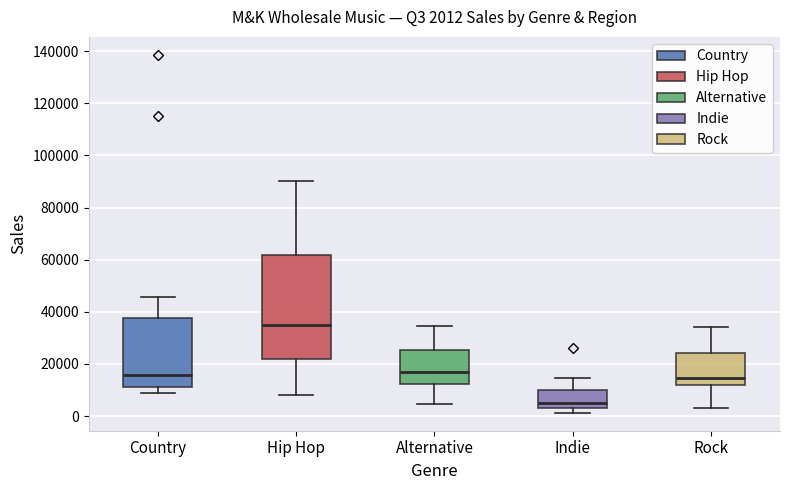

Which box's median line is the highest?

Hip Hop